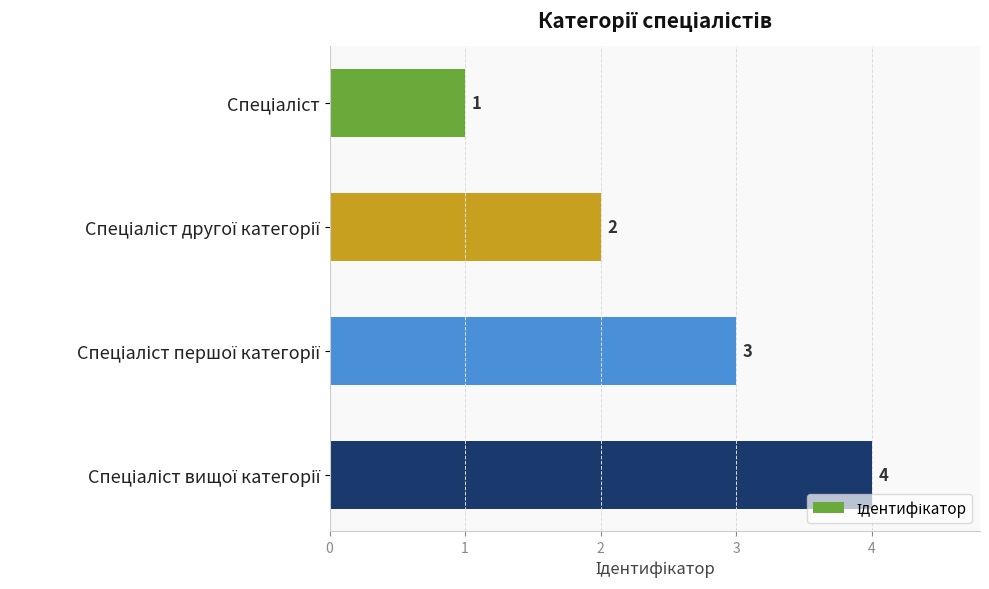

Count the values in the range 2 to 4.

3